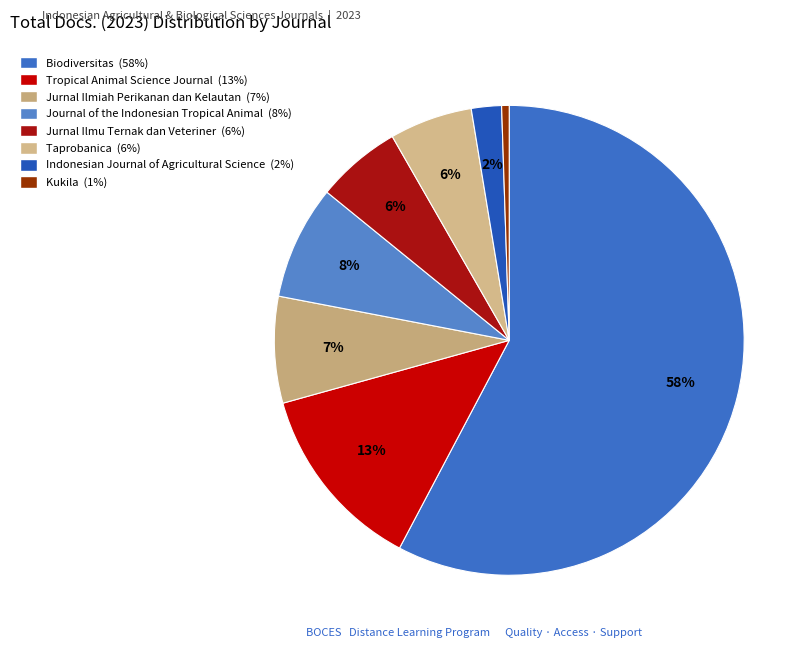

How many slices are in this pie chart?

8